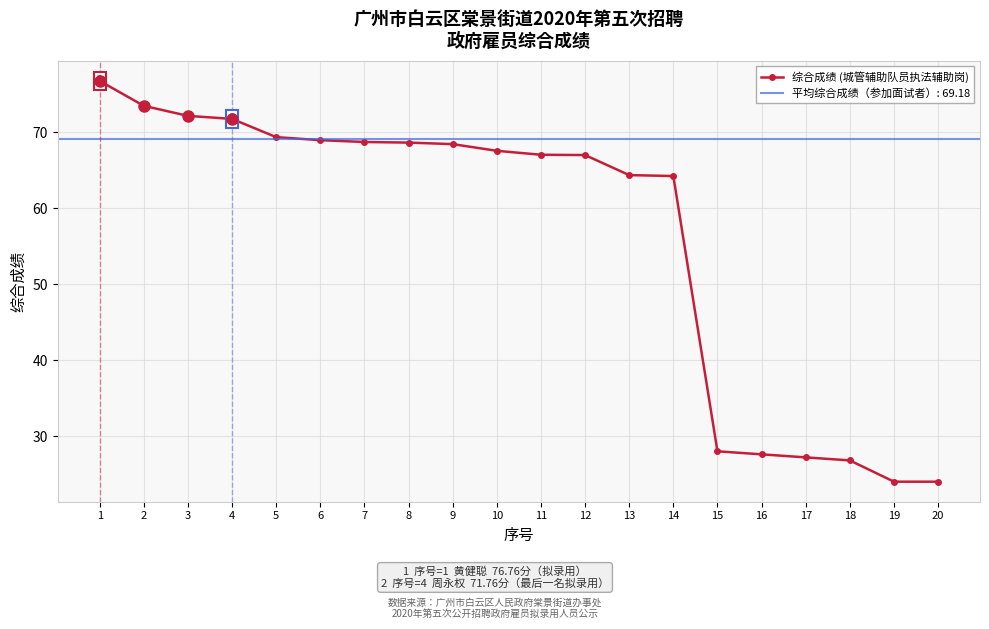

Which category has the lowest value across all series?

19